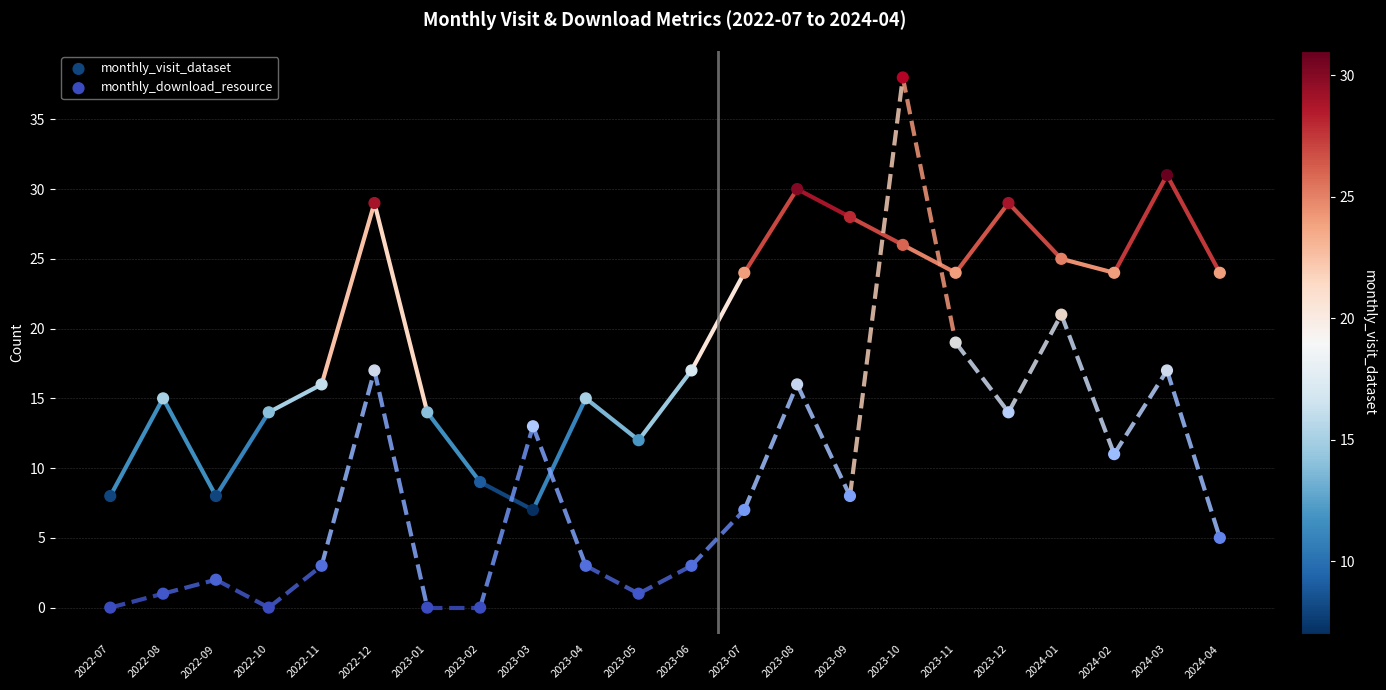

Which series reaches the maximum Y coordinate?

monthly_download_resource